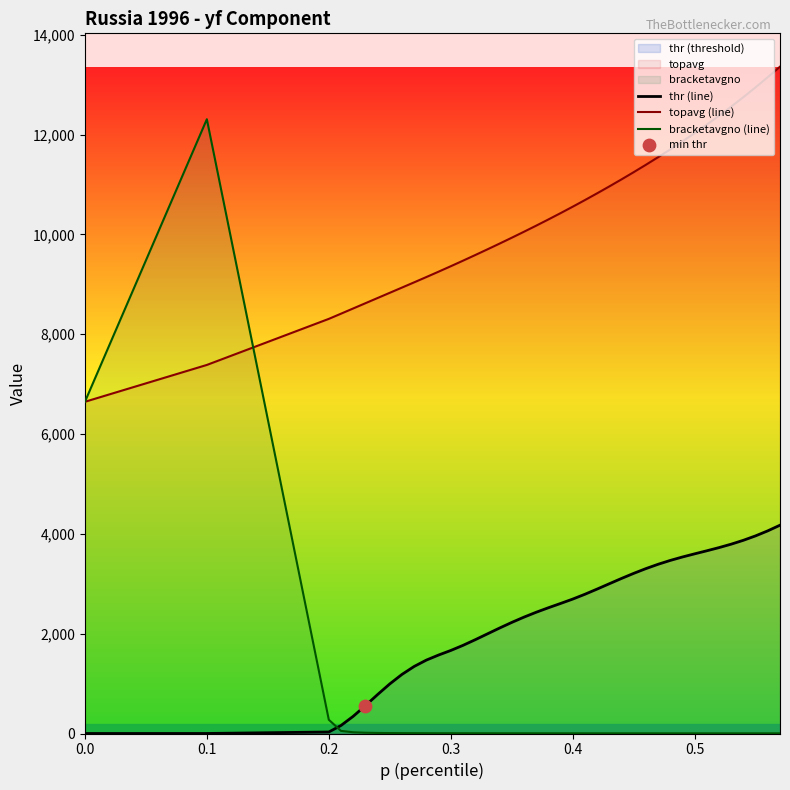

Which series reaches the maximum Y coordinate?

topavg (line)